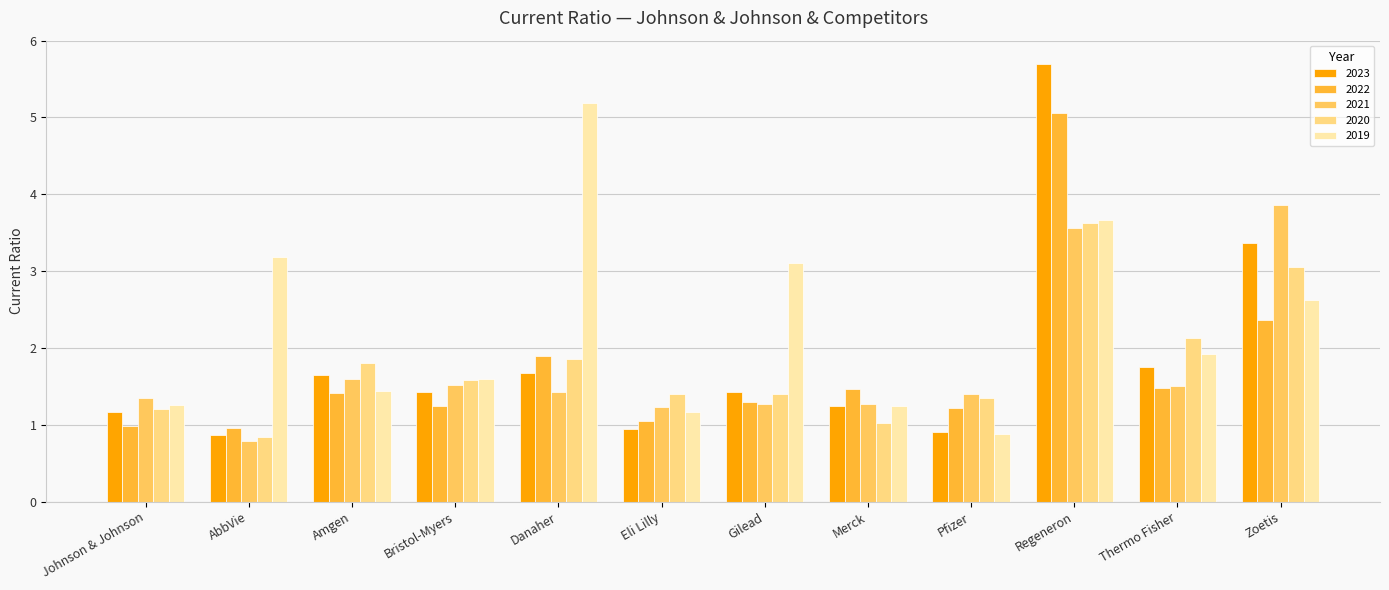

How many values in the 2021 series are below 1?

1